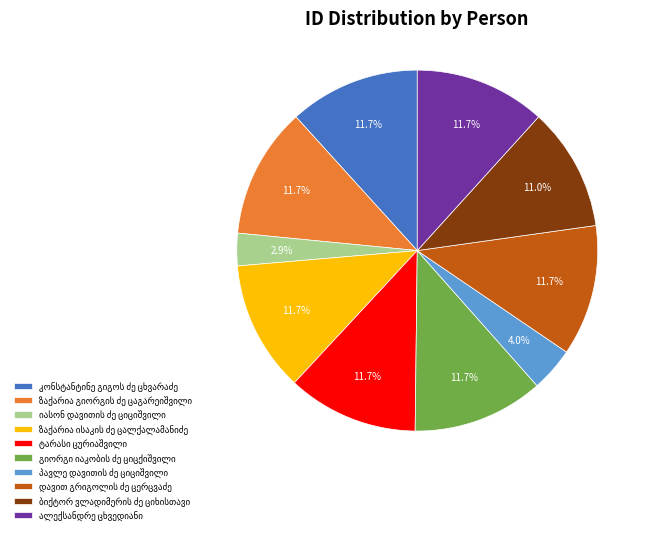

Is there any slice that represents more than half of the pie?

No